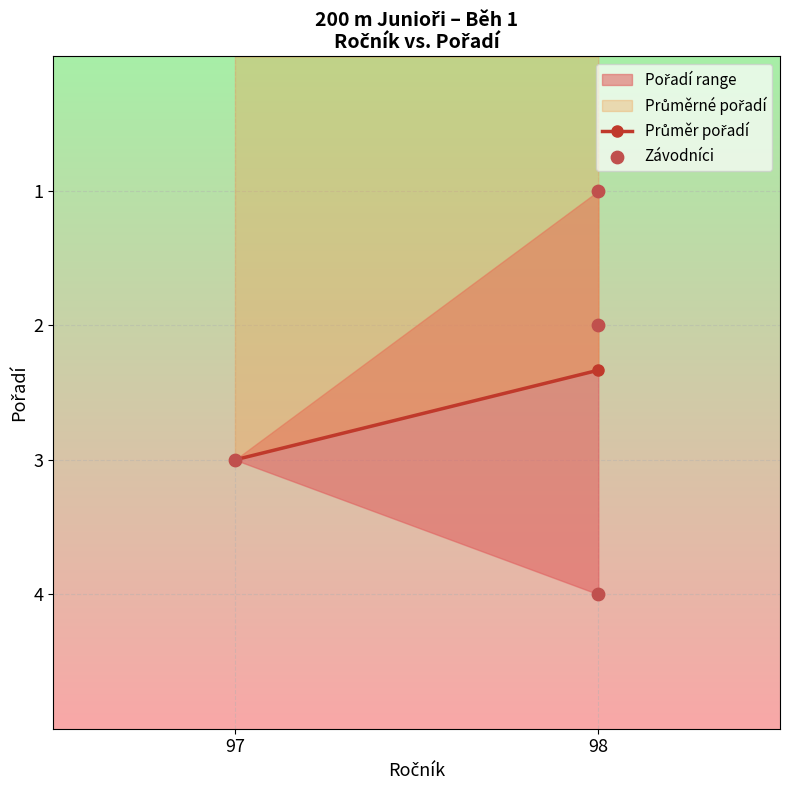

What is the range of Y values (max minus min)?

3